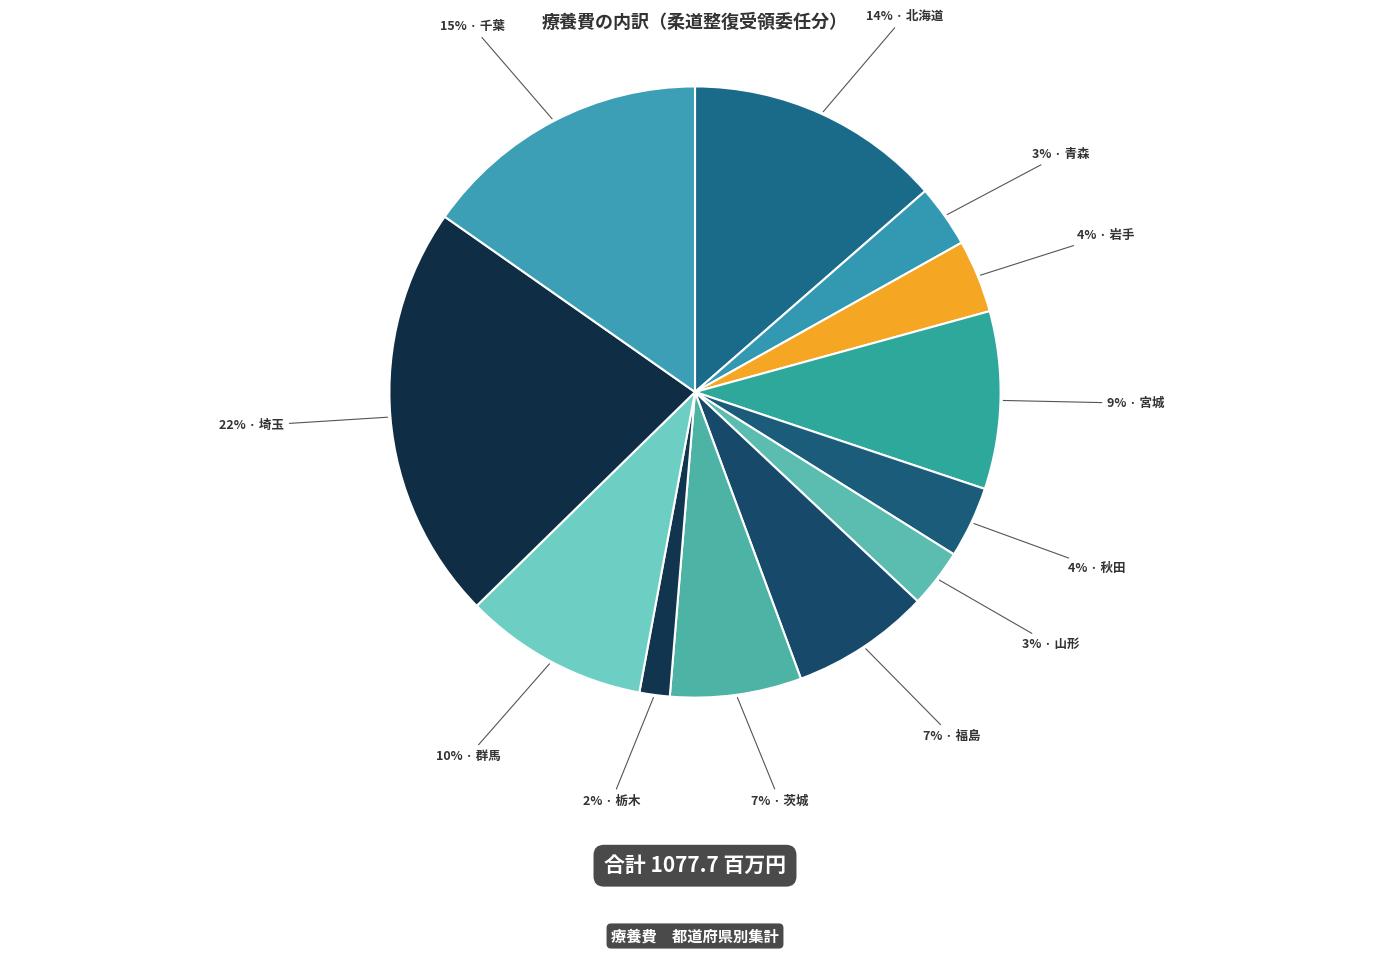

Count the number of slices in the pie.

12